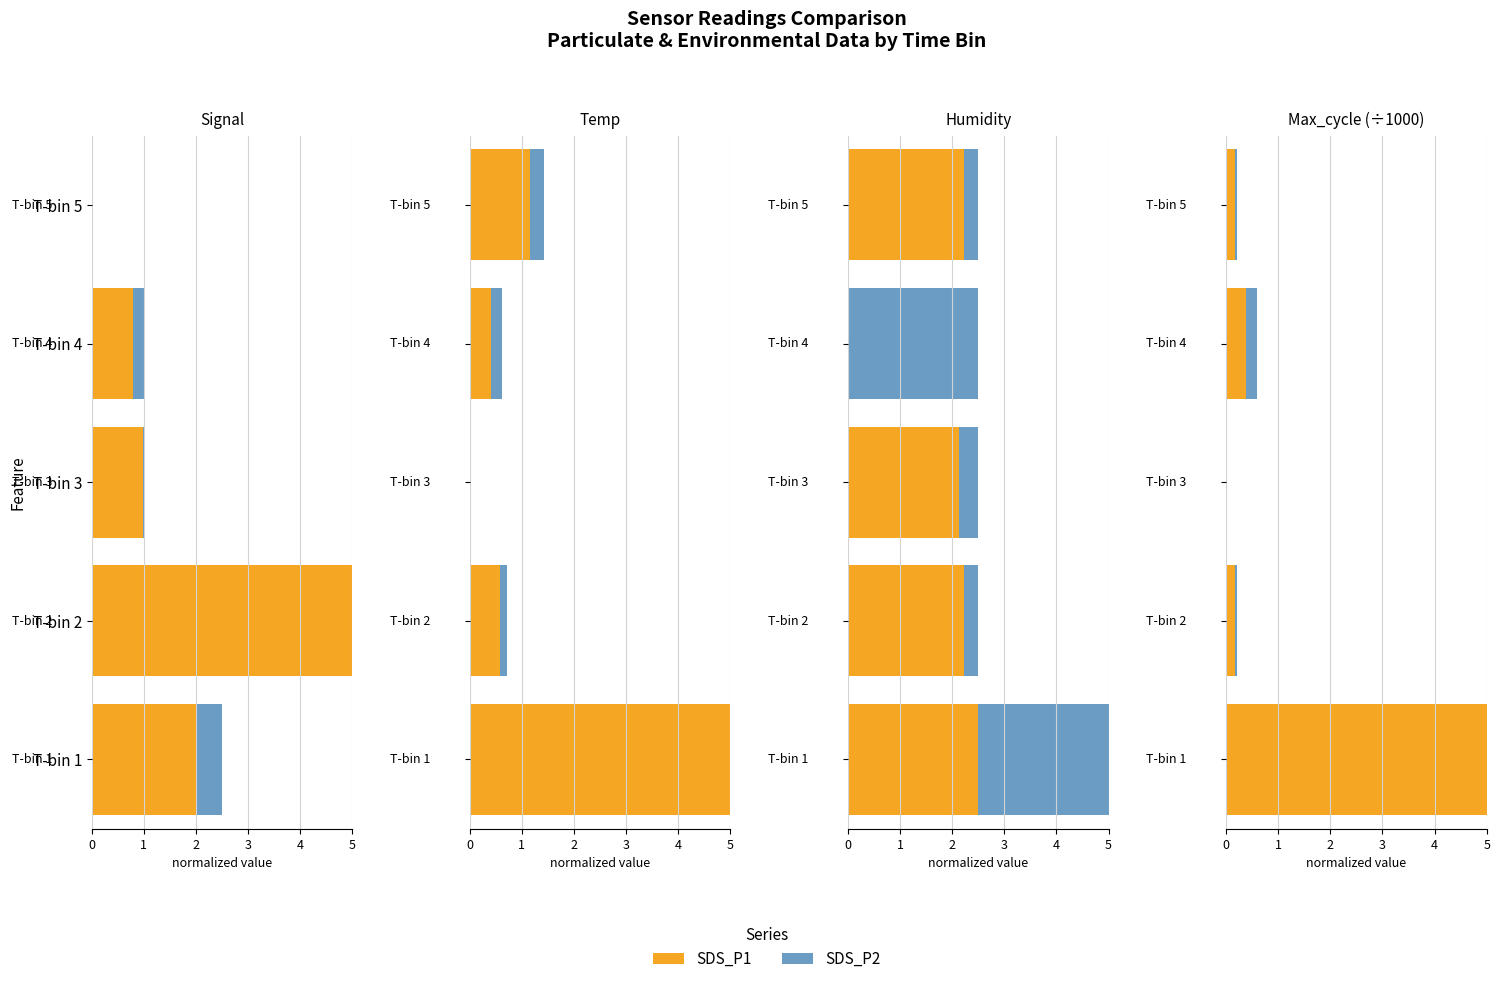

What is the value of the SDS_P1 bar at the 5th from the left?

0.2